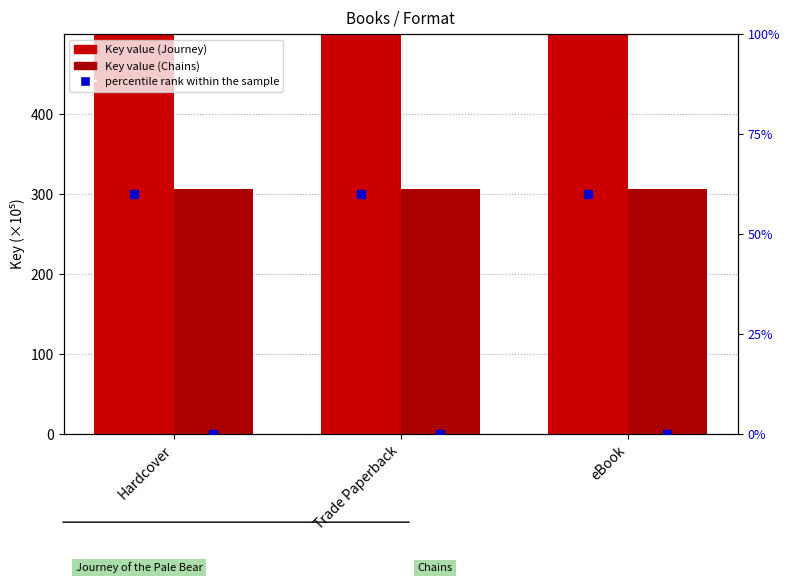

Which series has the largest total across all categories?

Journey of the Pale Bear